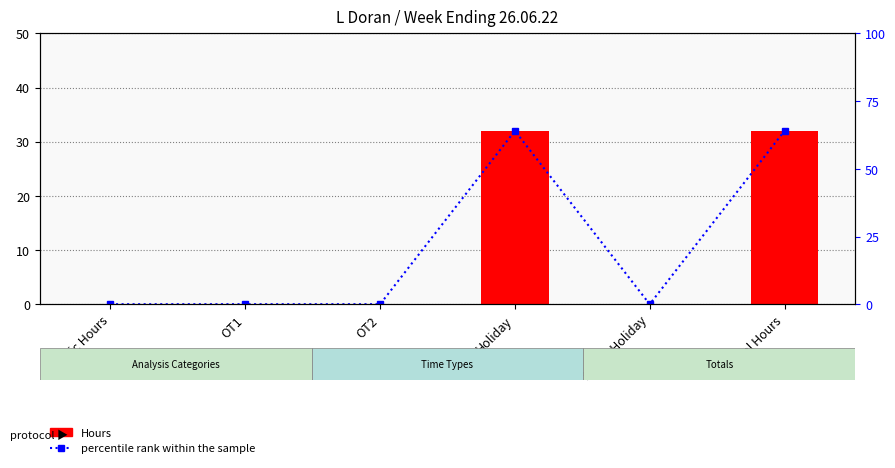

Reading left to right, transcribe all the data shown in this chart.

Hours: 0	0	0	32	0	32
percentile rank within the sample: 0	0	0	64	0	64